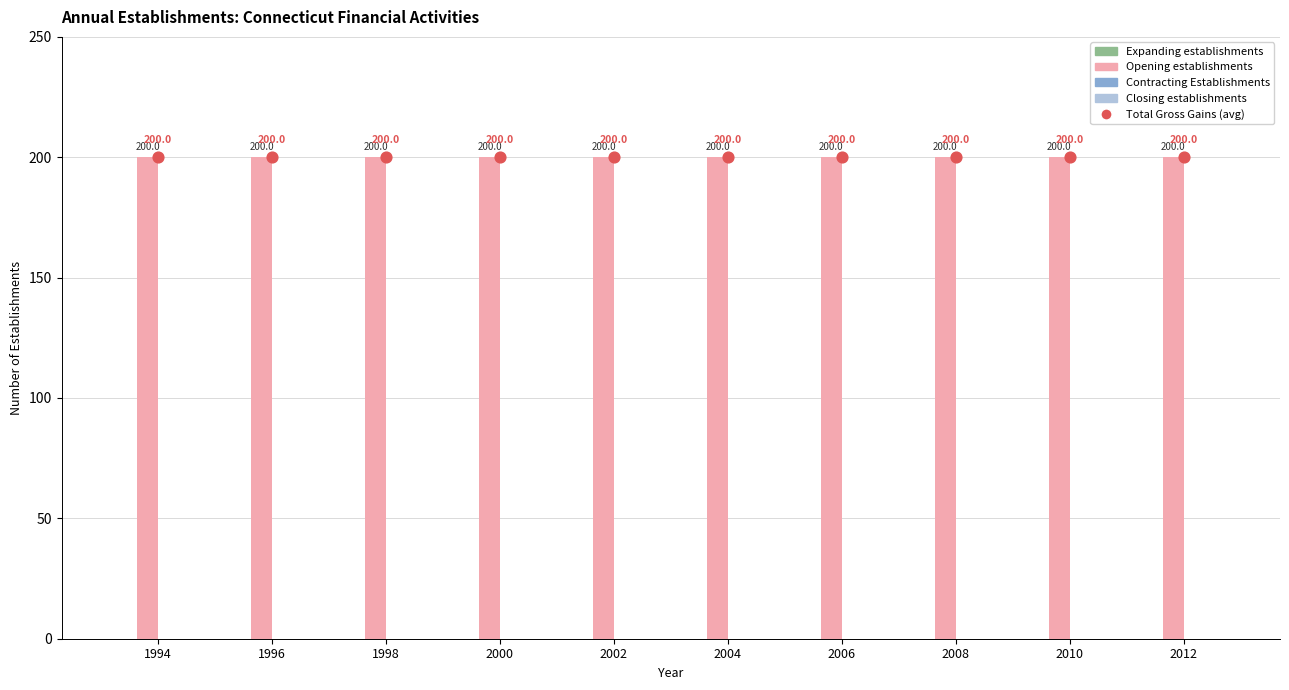

Which series reaches the minimum Y coordinate?

Expanding establishments